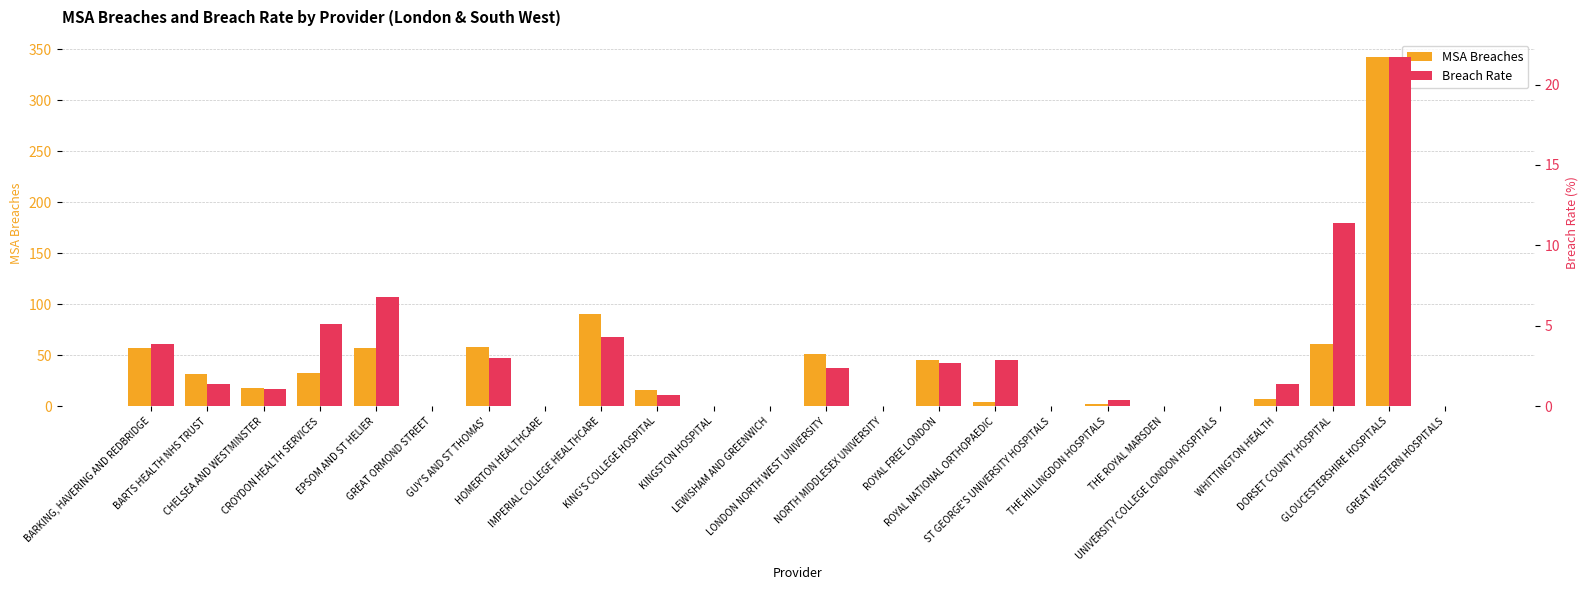

At which label does Breach Rate reach its peak?

GLOUCESTERSHIRE HOSPITALS